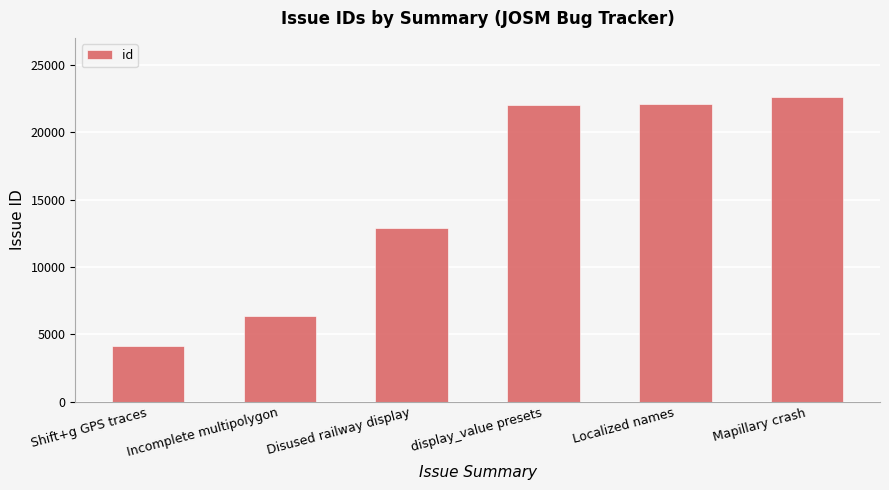

What is the average value?

15004